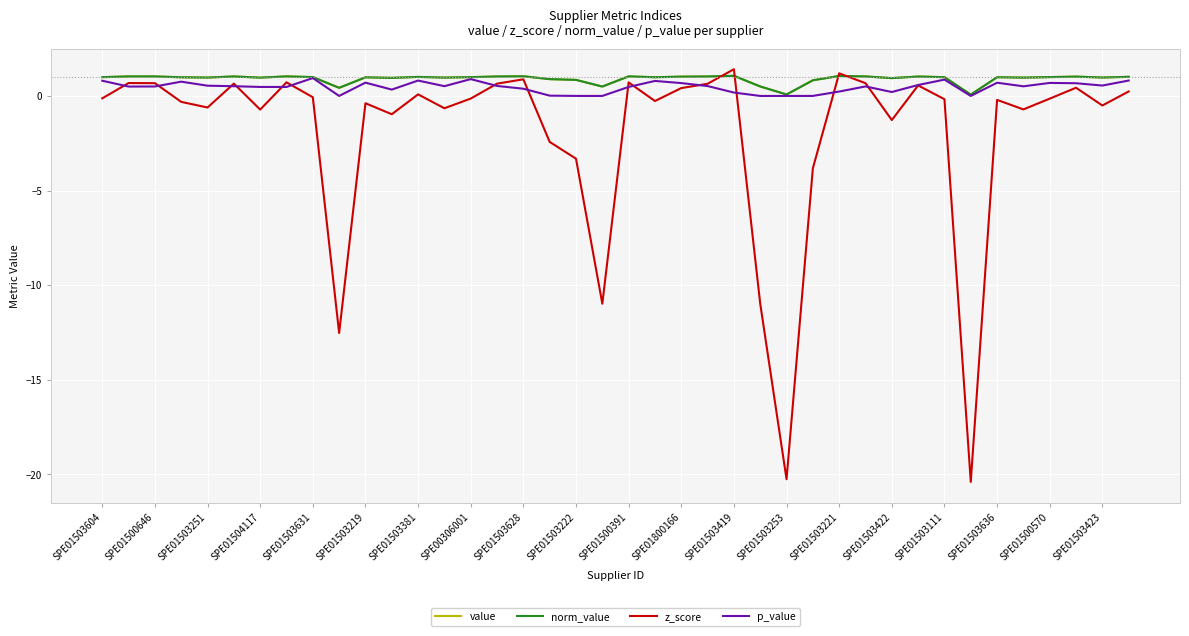

Does the chart have visible grid lines?

Yes